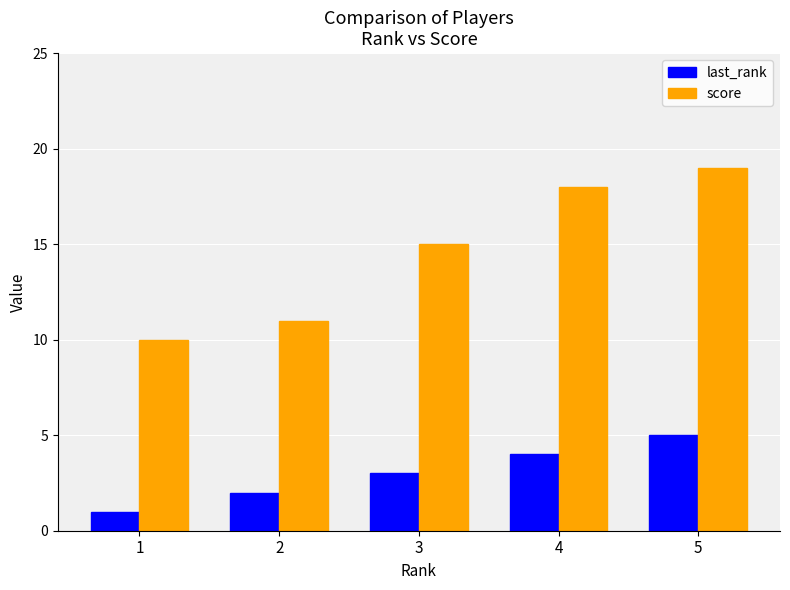

Rank the series by their maximum value, from highest to lowest.

score, last_rank